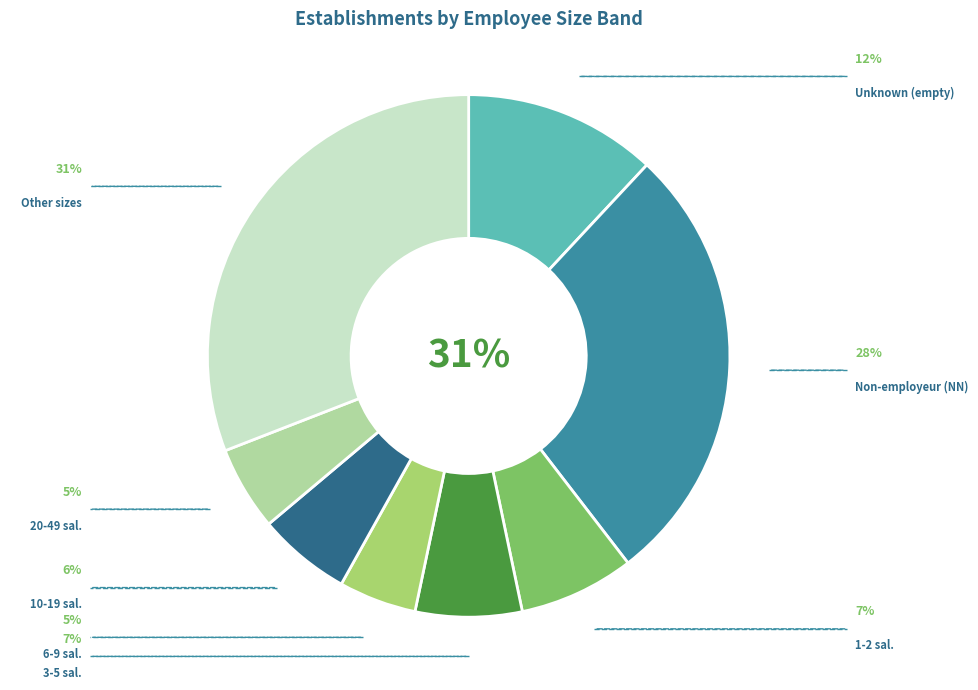

Is there a majority slice in this chart?

No